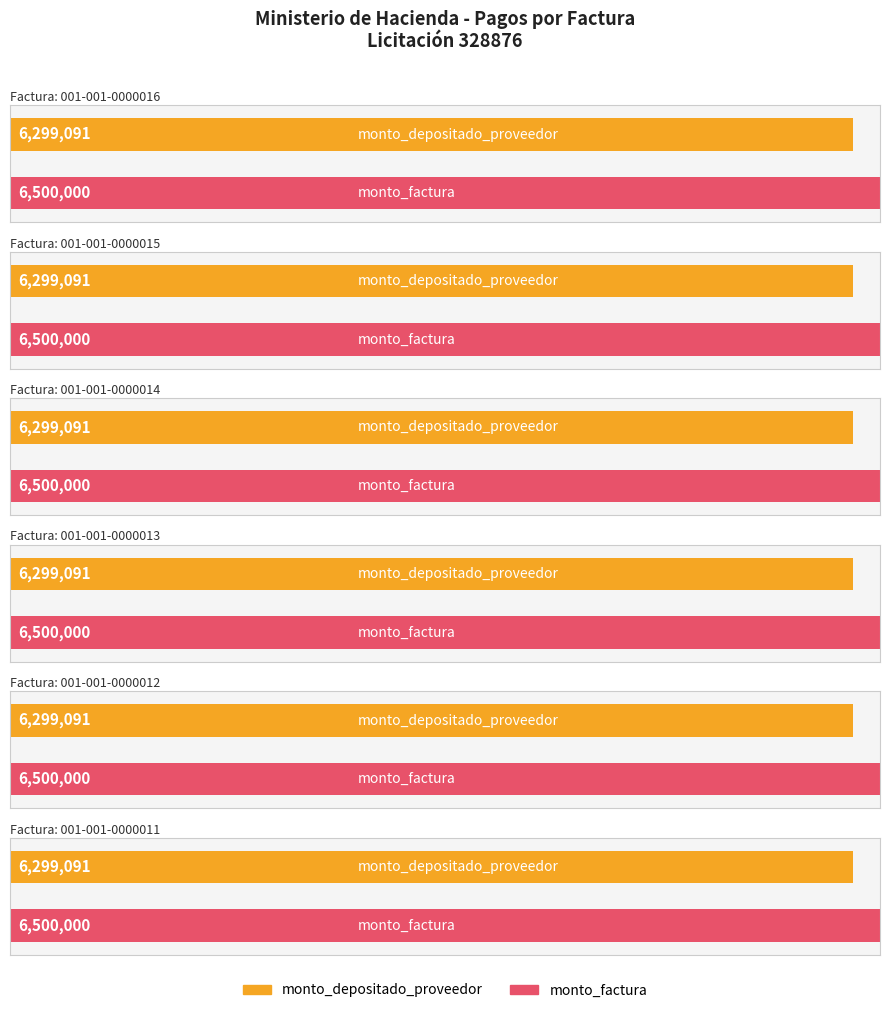

Which label corresponds to the largest value in the chart?

001-001-0000016